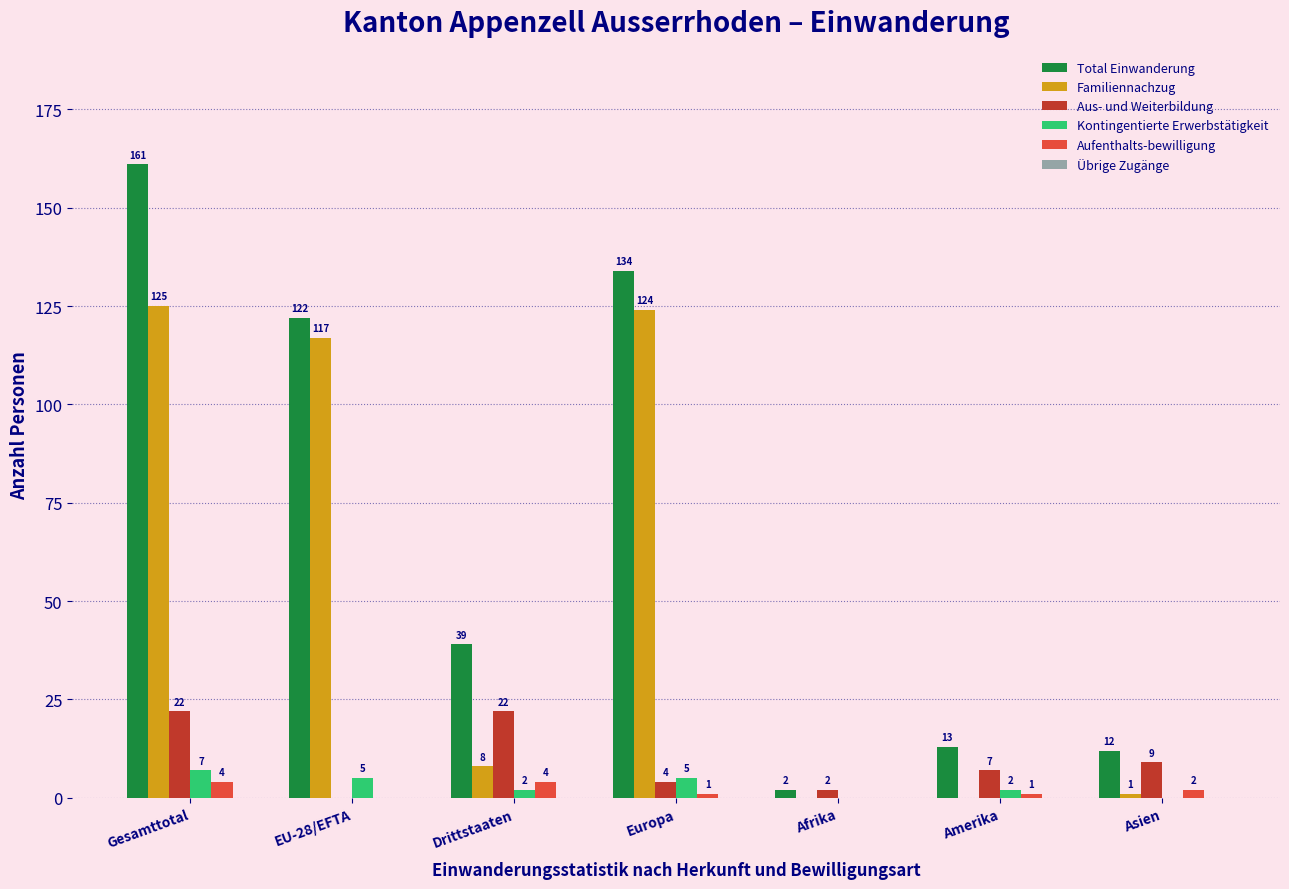

Which series has the largest total across all categories?

Total Einwanderung